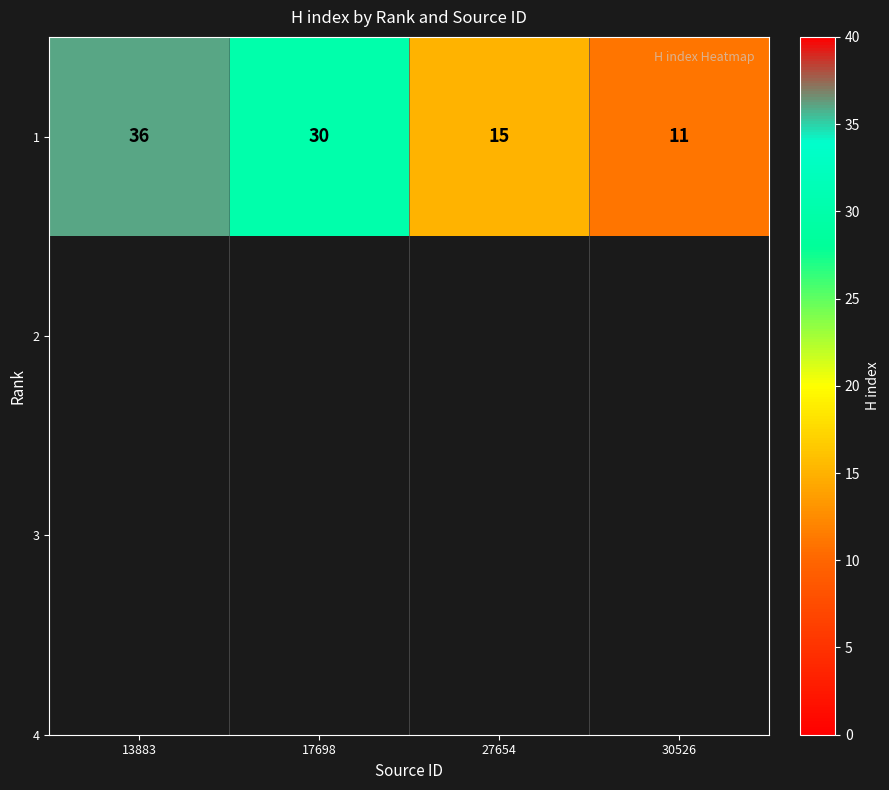

The value at 13883 is 24. True or false?

False